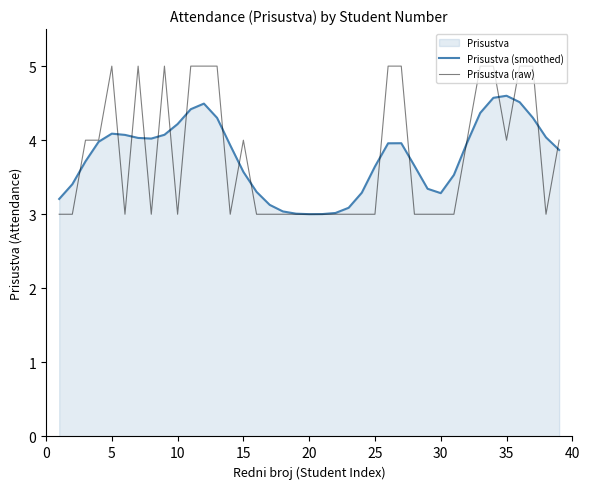

How many values in the Prisustva (raw) series exceed 3?

18